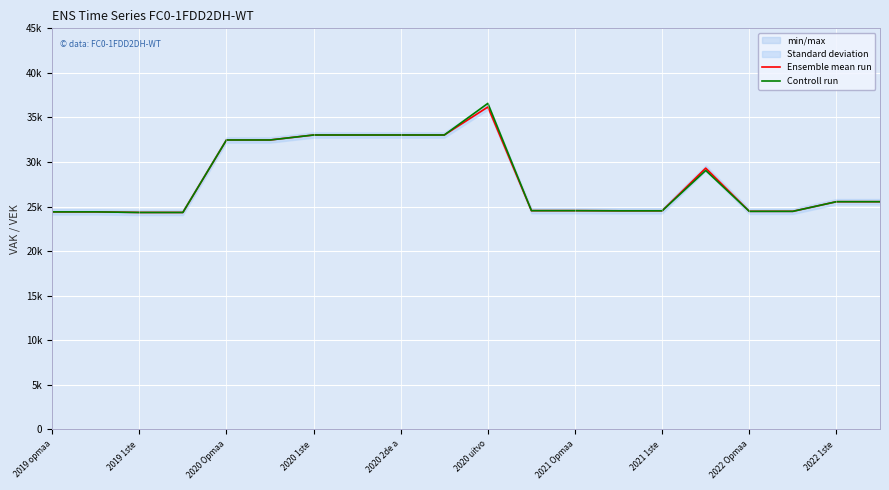

How many values in the Ensemble mean run series are below 25551?

10